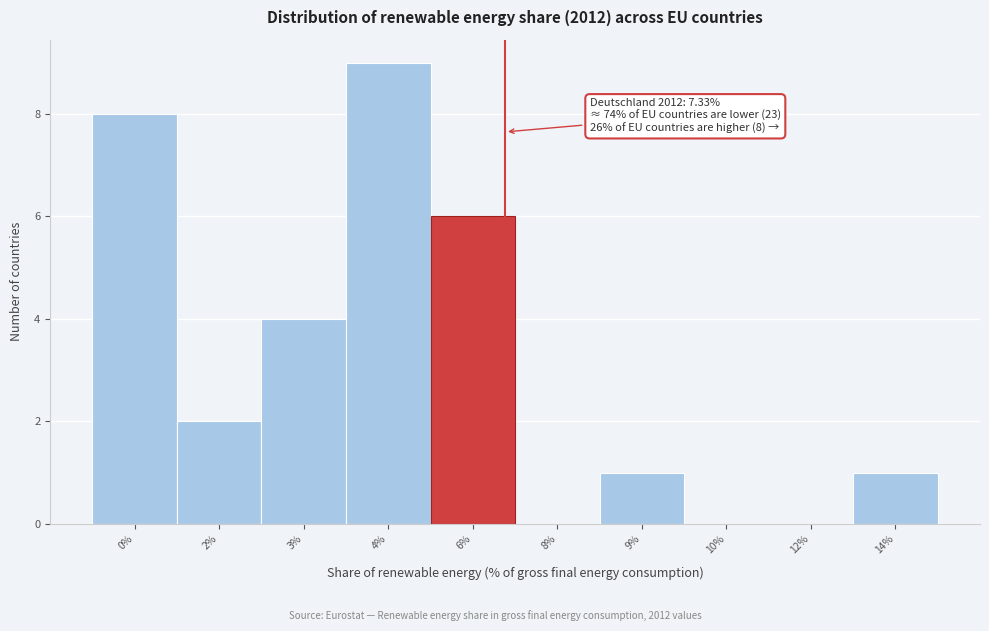

Reading left to right, what are all the values shown in this chart?

0%=8	2%=2	3%=4	4%=9	6%=6	8%=0	9%=1	10%=0	12%=0	14%=1